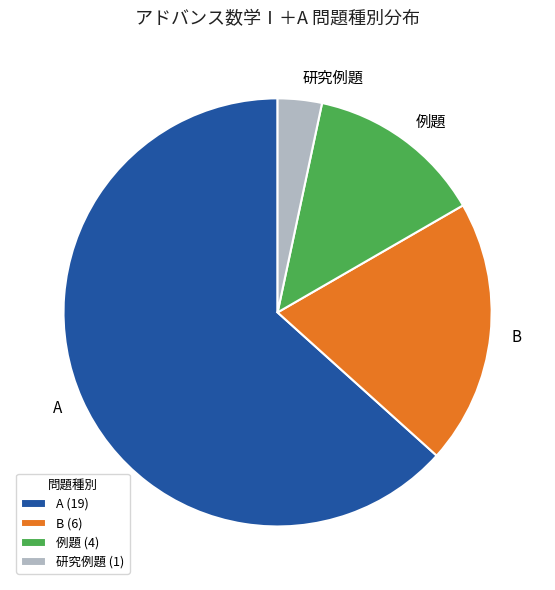

Do A (19) and B (6) together represent more than half of the pie?

Yes